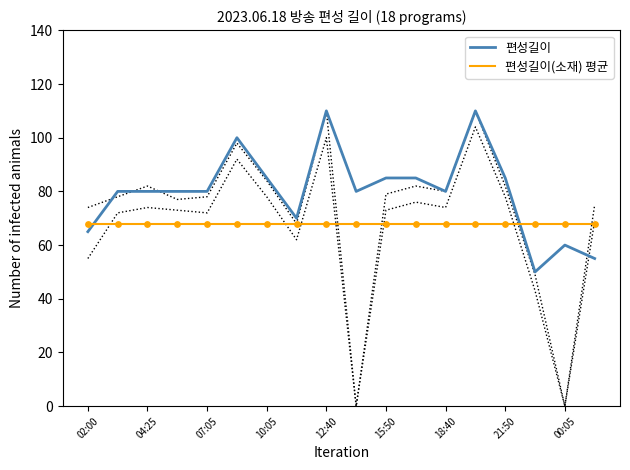

Which series has the largest Y range (max minus min)?

편성길이